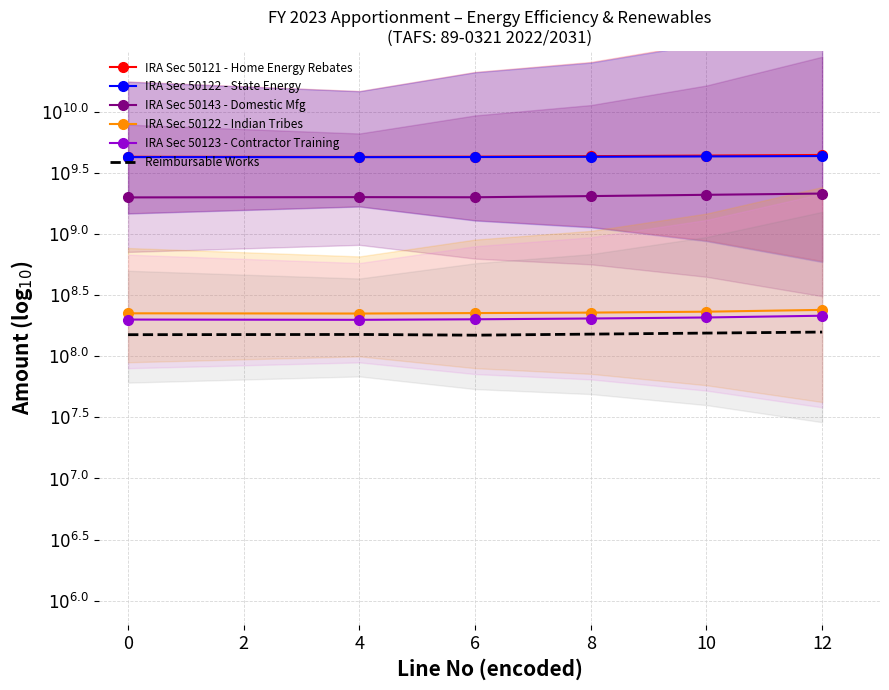

What is the value of the IRA Sec 50143 - Domestic Mfg point at the 1st from the left?

9.3